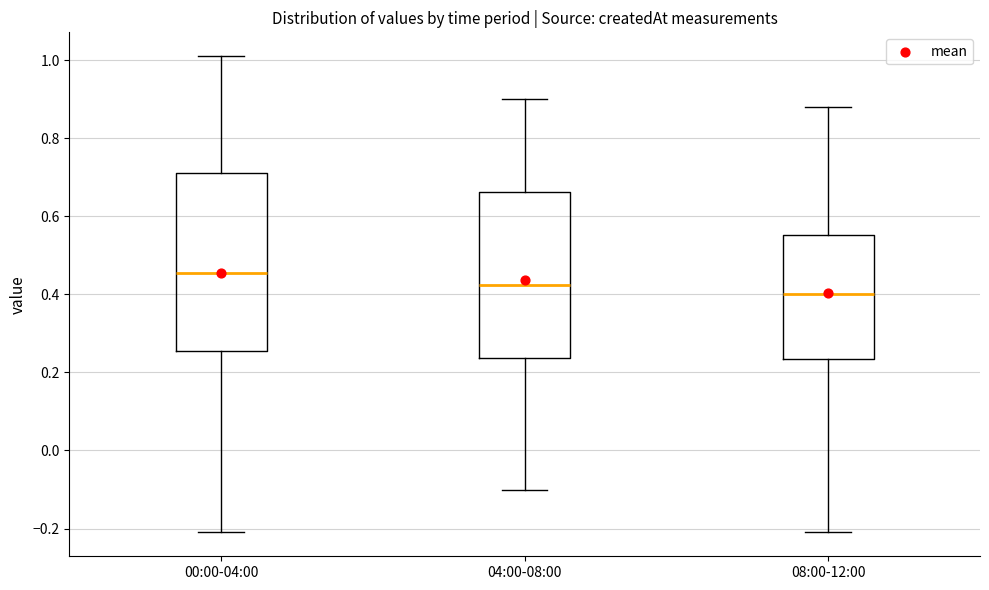

Which box is the tallest, from its lower edge to its upper edge?

00:00-04:00